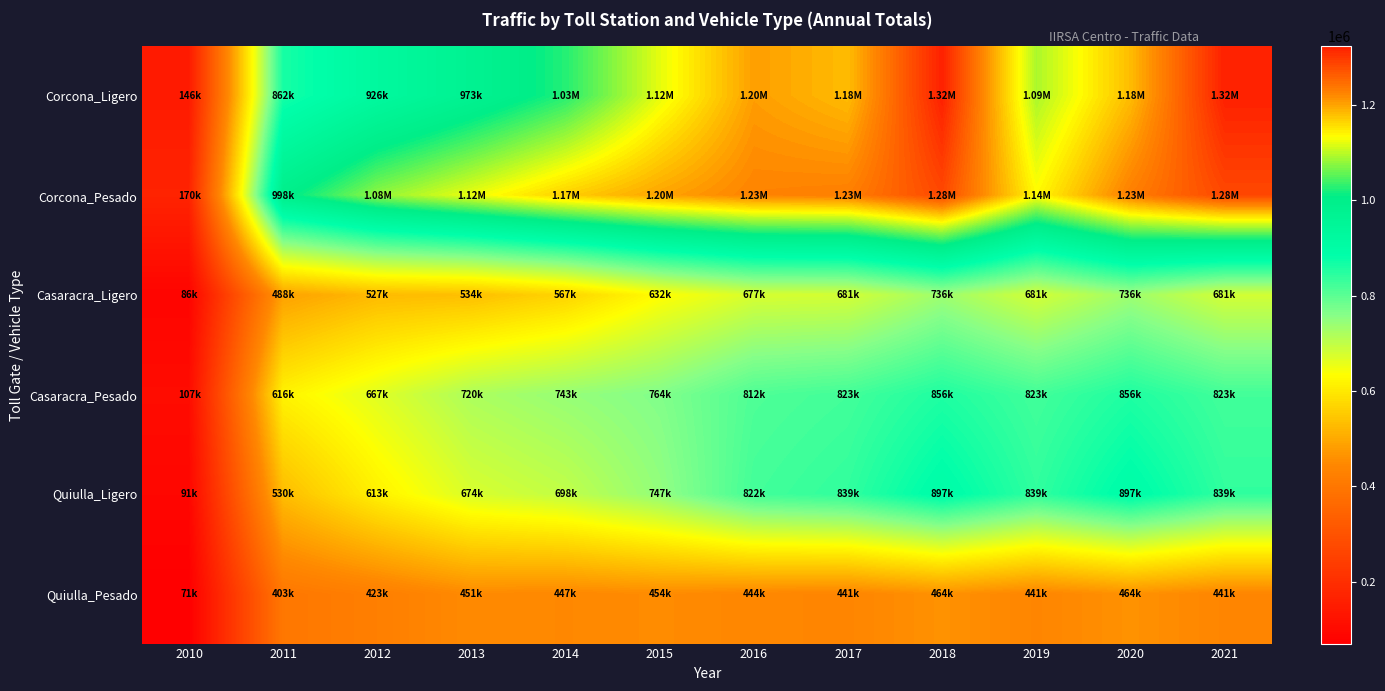

What is the total value across all series at 2021?

5389106